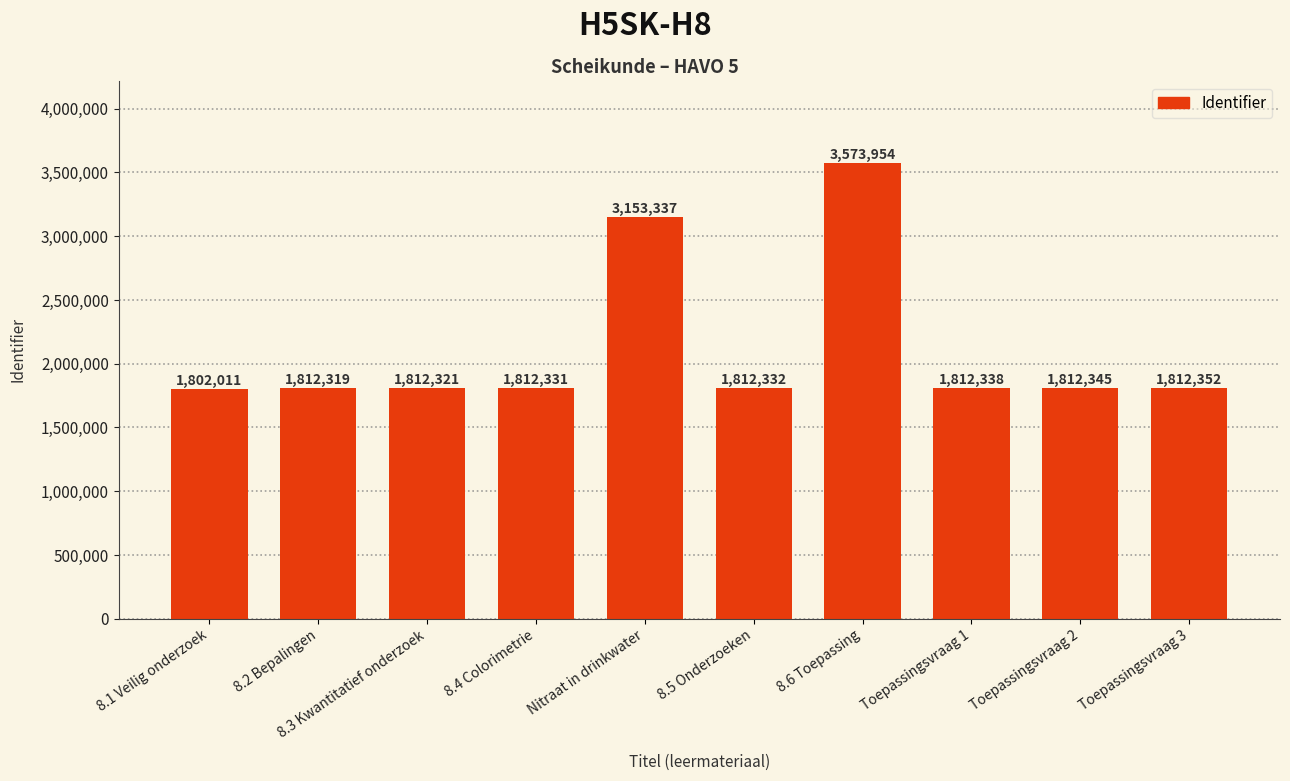

What is the sum of the values at 8.5 Onderzoeken and Nitraat in drinkwater?

4965669